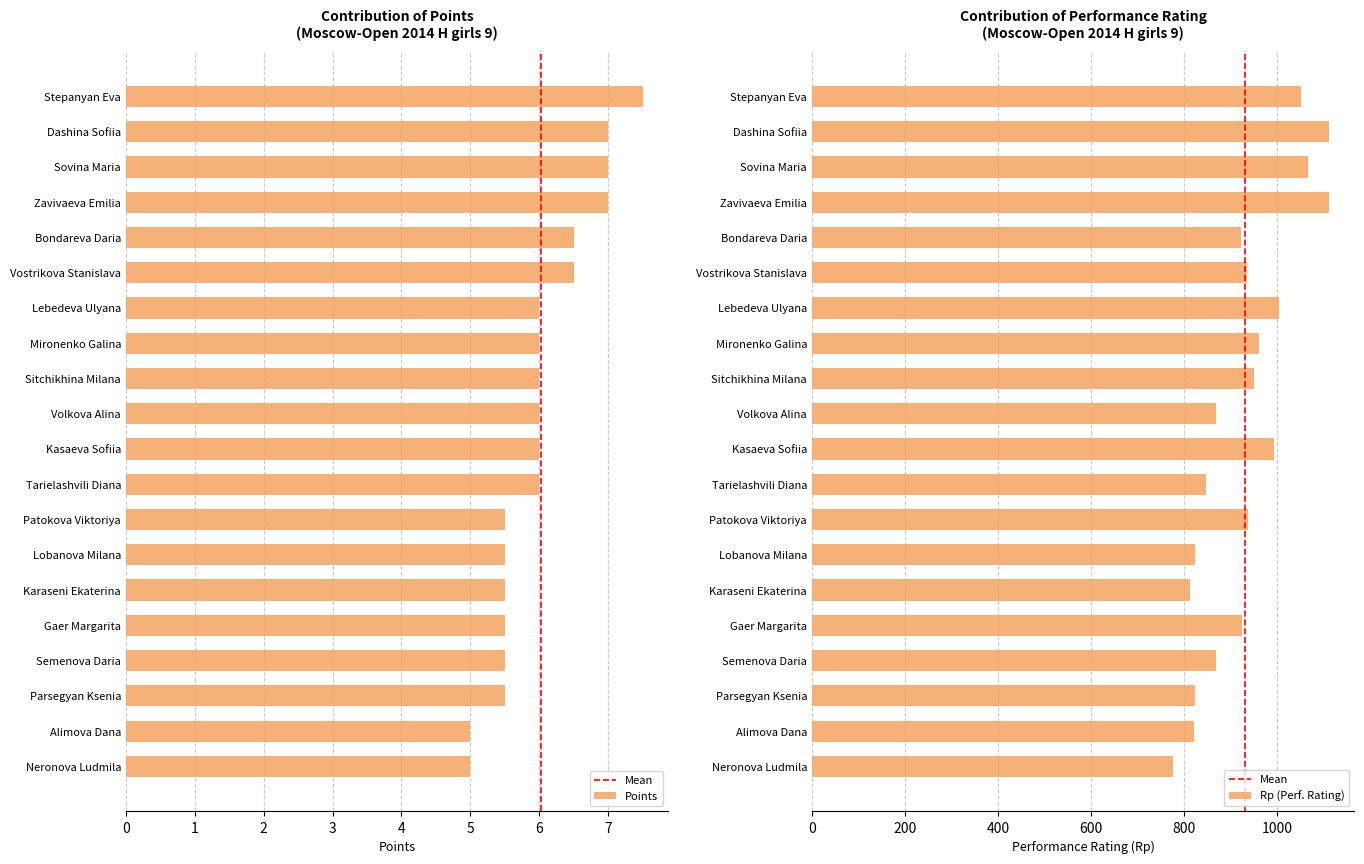

Between Zavivaeva Emilia and Tarielashvili Diana, which series saw the biggest shift?

Rp